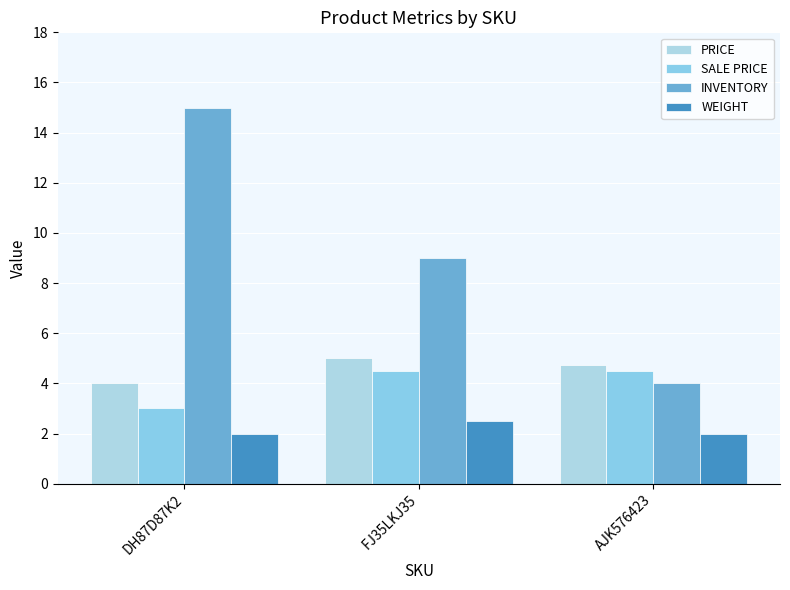

What value does the WEIGHT series have at FJ35LKJ35?

2.5